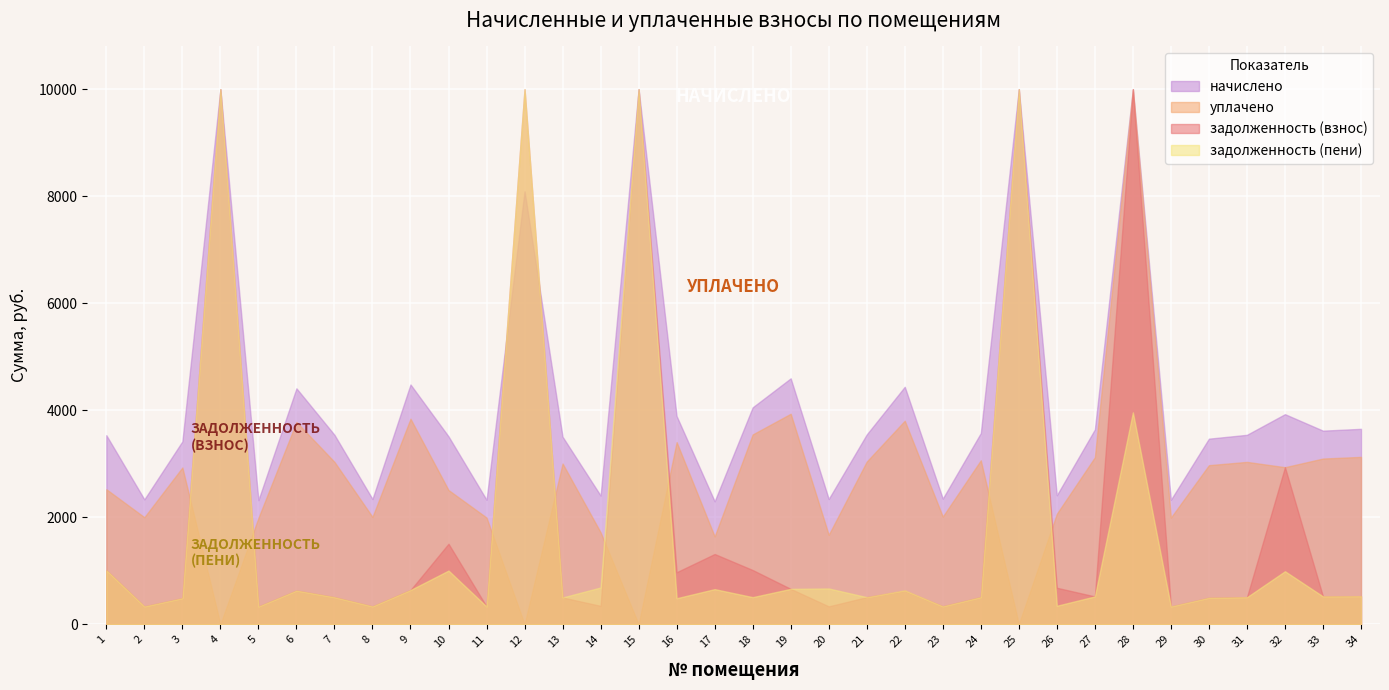

Rank the series at 8 from lowest to highest value.

задолженность (взнос), задолженность (пени), уплачено, начислено